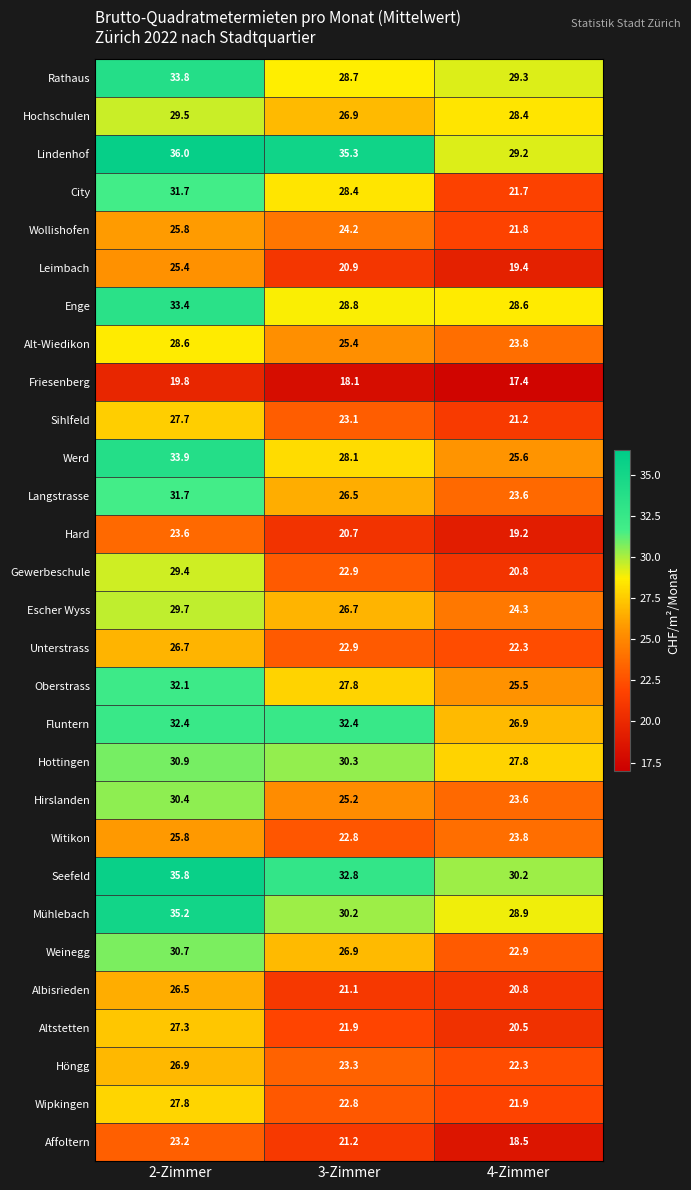

At which category does the chart reach its minimum across all series?

4-Zimmer